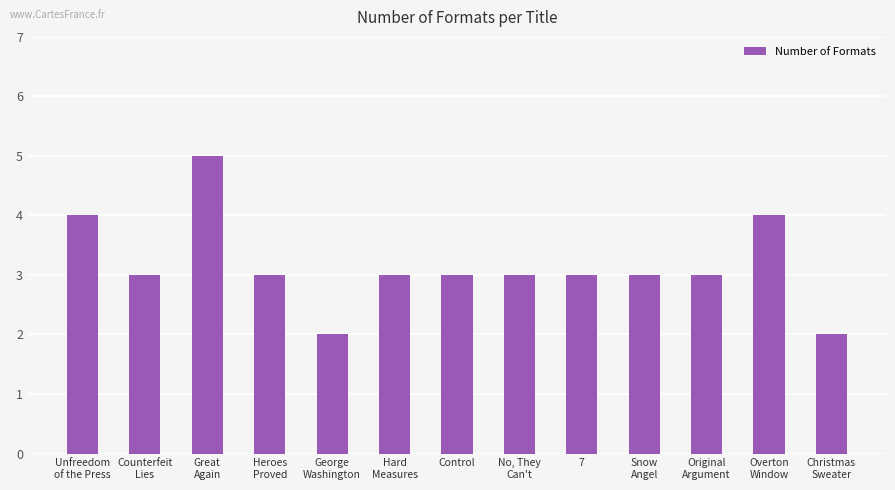

What is the sum of all values?

41